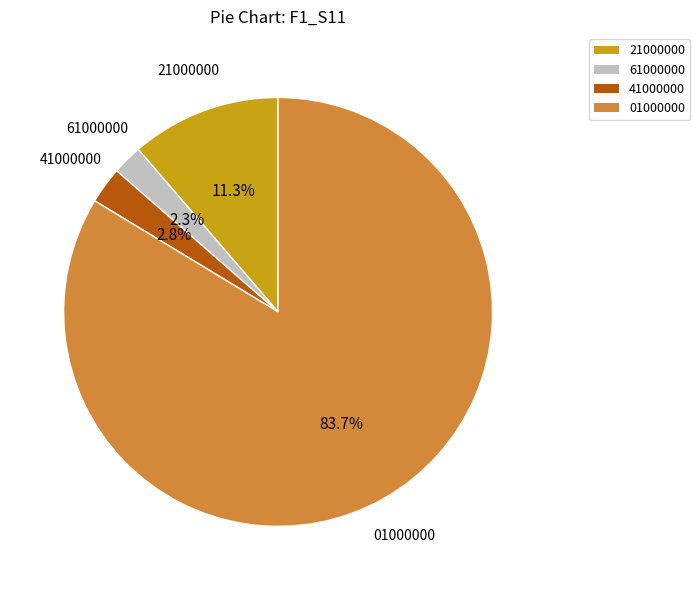

Is there a majority slice in this chart?

Yes